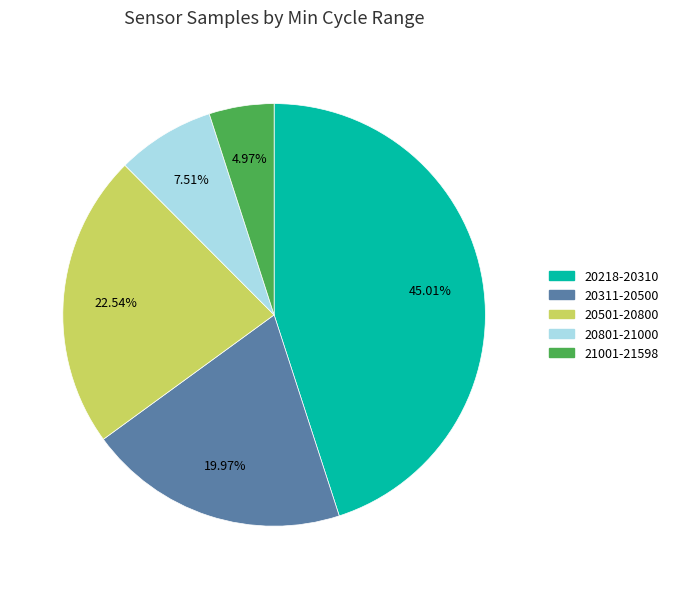

Does any single category account for the majority?

No